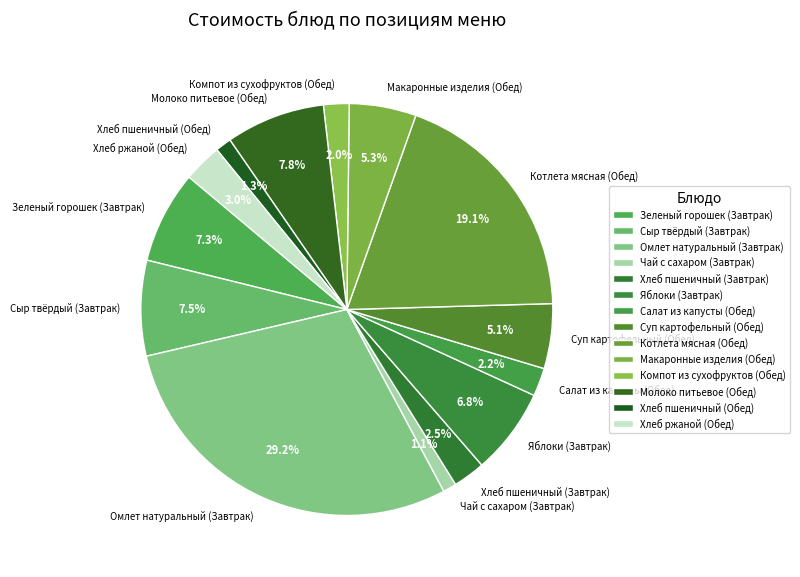

Does Суп картофельный (Обед) account for over 50% of the chart?

No